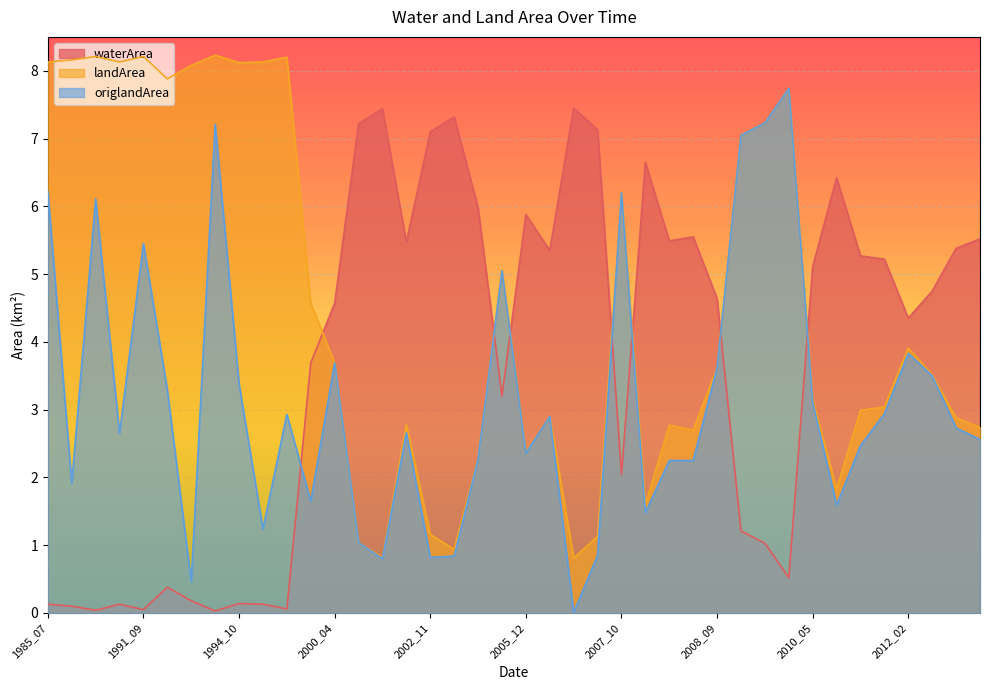

Is the value of waterArea at 2007_12 greater than the value of landArea at 2002_11?

Yes